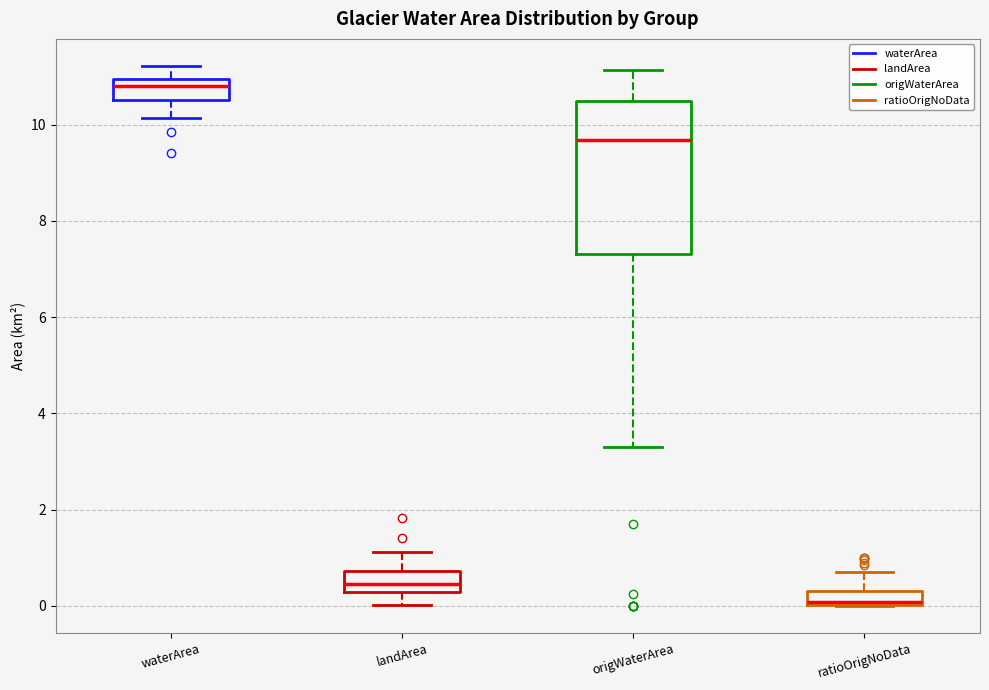

Where does the upper whisker of the box for ratioOrigNoData end on the y-axis? The values are not printed on the chart, so give them approximately, as read against the axis.

0.8